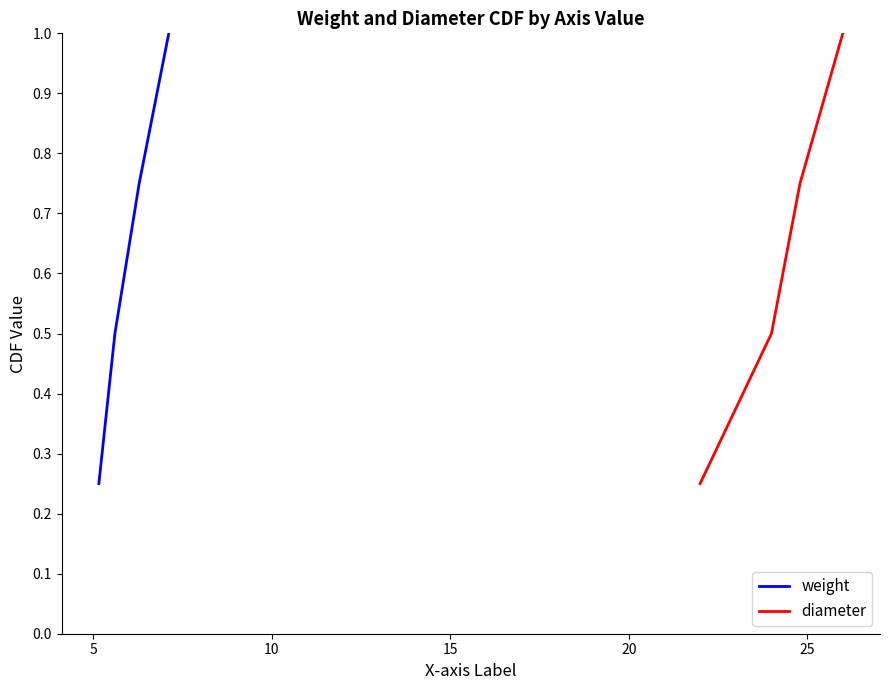

True or false: weight has more than 2 interior local peaks.

False